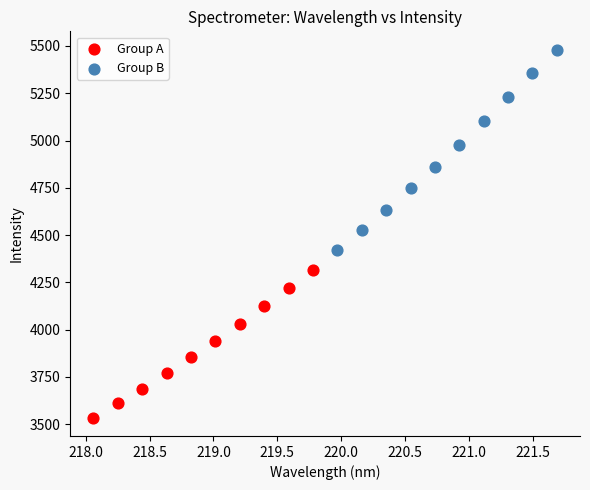

Which series contains the highest Y value?

Group B